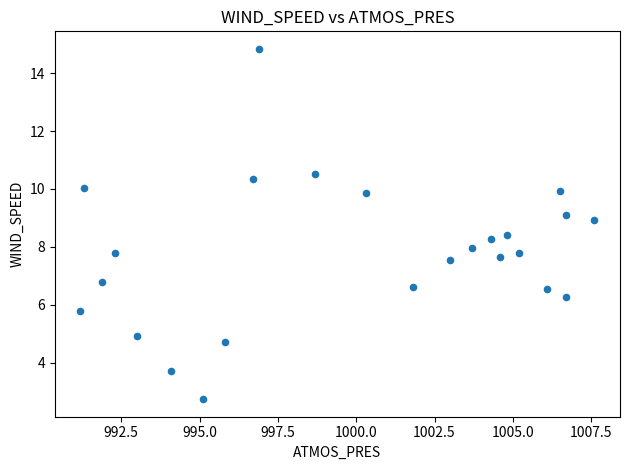

What is the range of Y values (max minus min)?

12.1